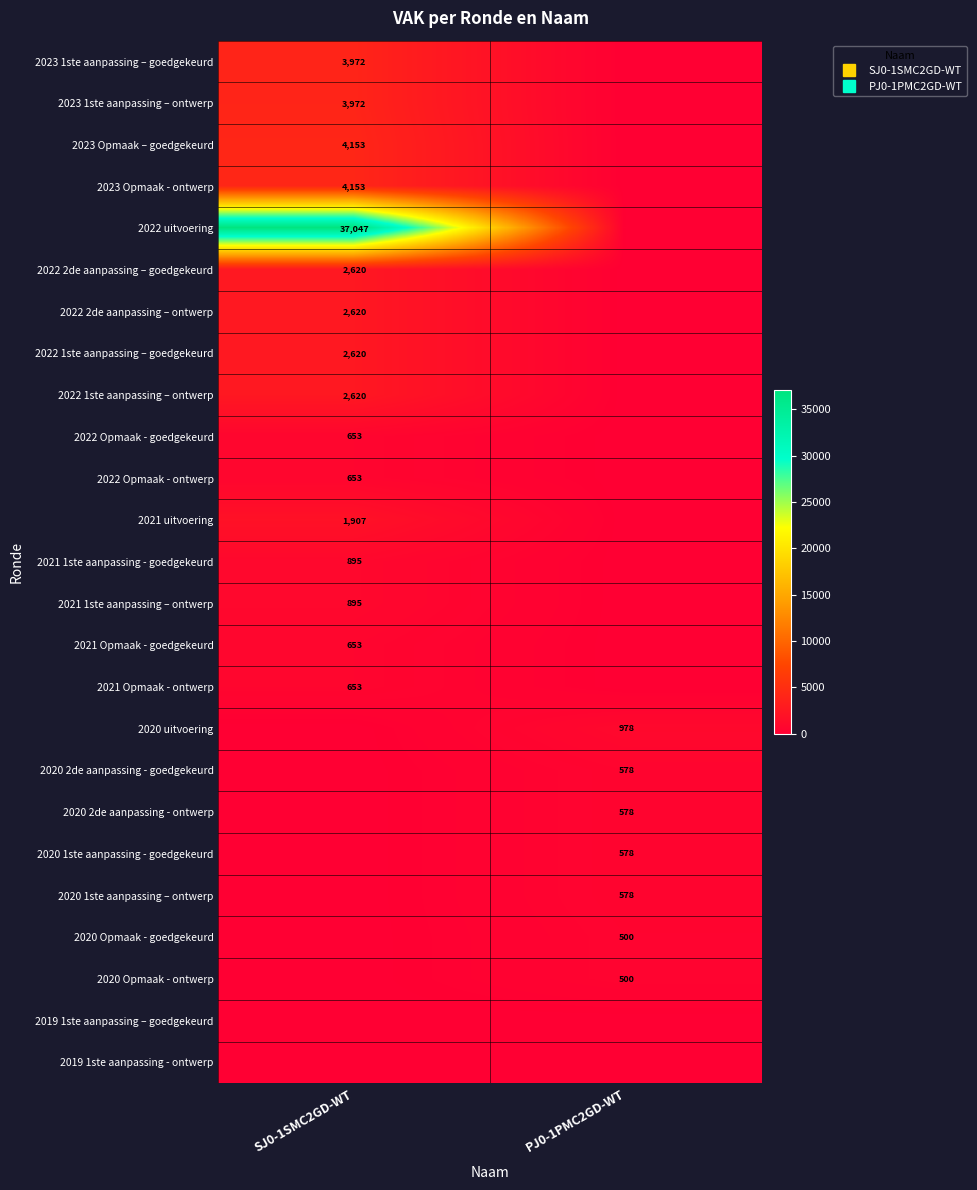

What is the greatest value displayed?

37047